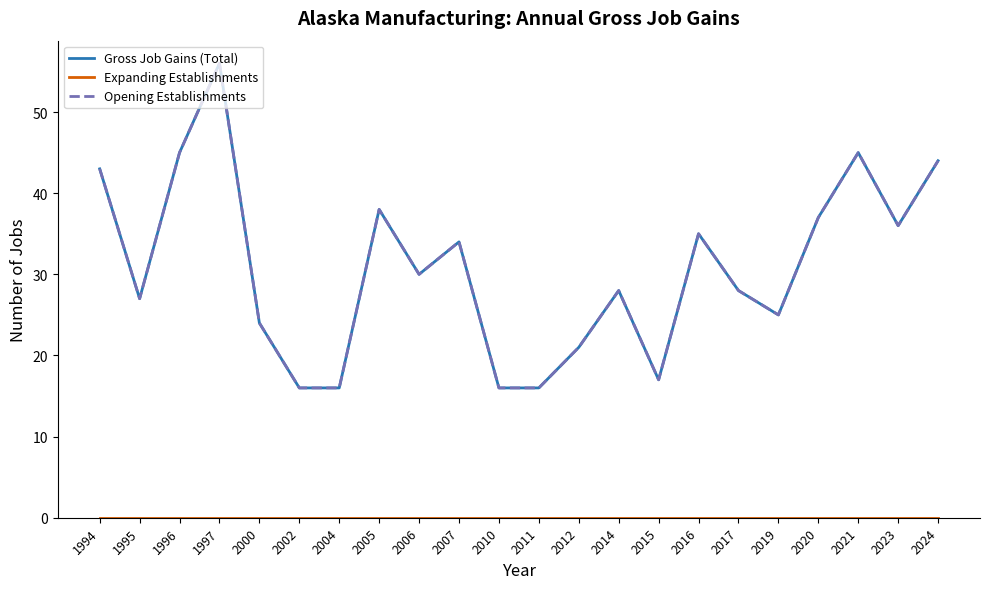

At which label does Expanding Establishments reach its peak?

1994